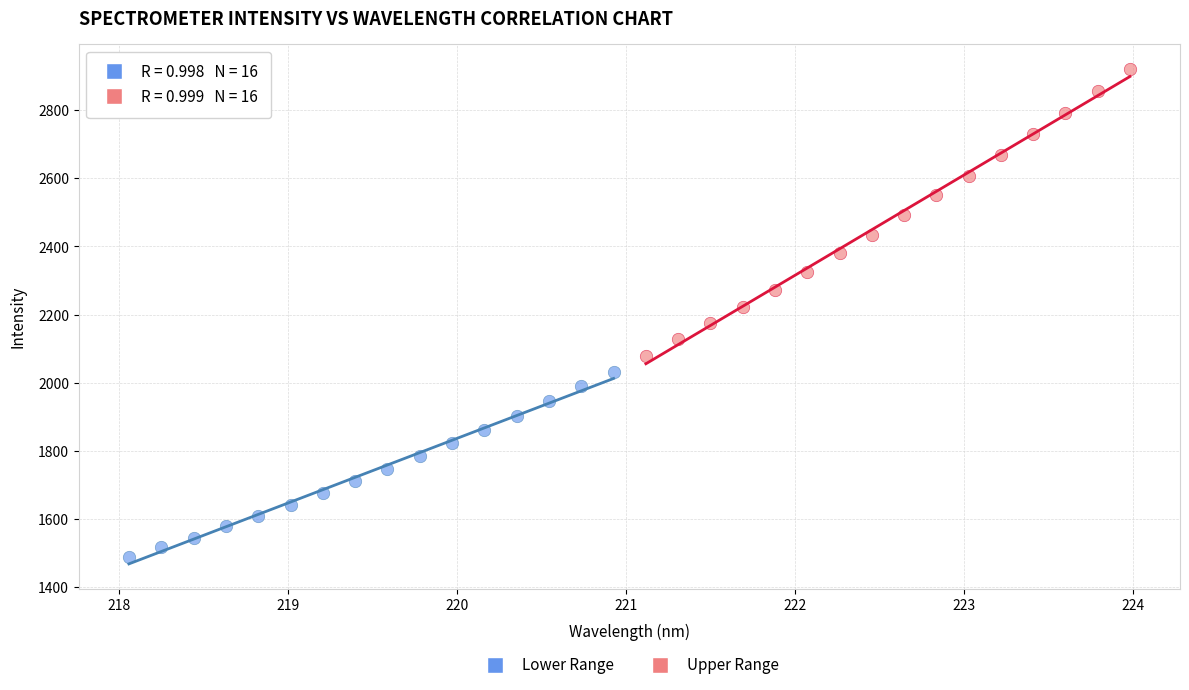

Which series contains the lowest Y value?

Lower Range